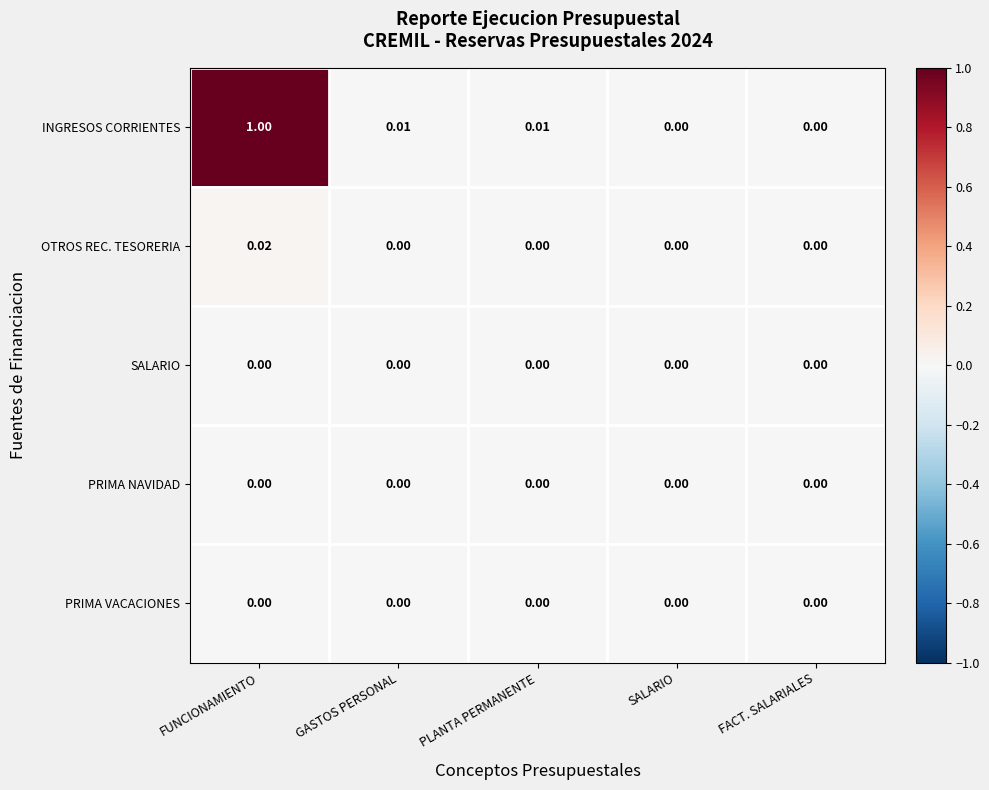

Which category has the highest value across all series?

FUNCIONAMIENTO